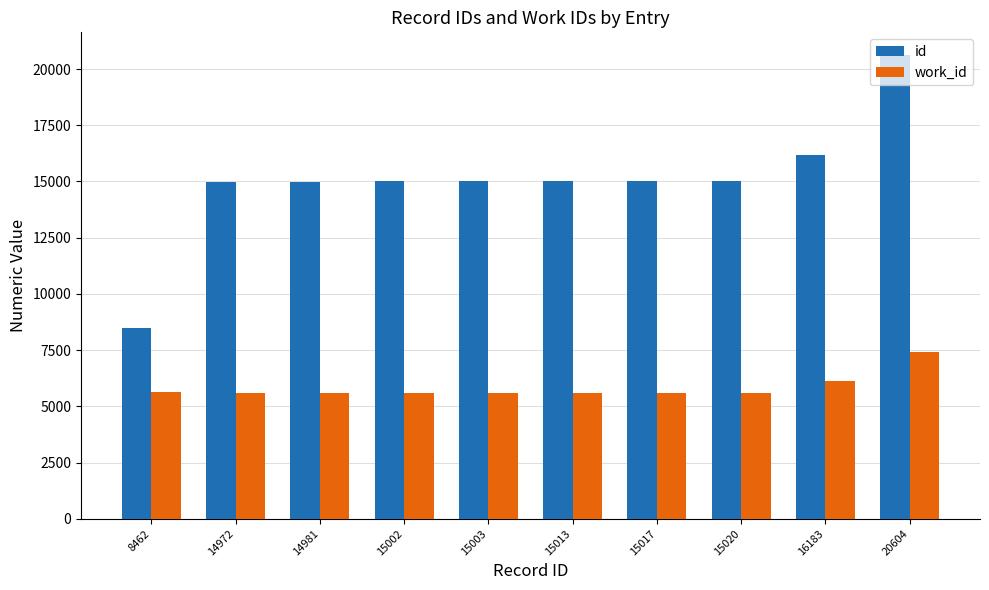

What is the value of the work_id bar at the 6th from the left?

5614